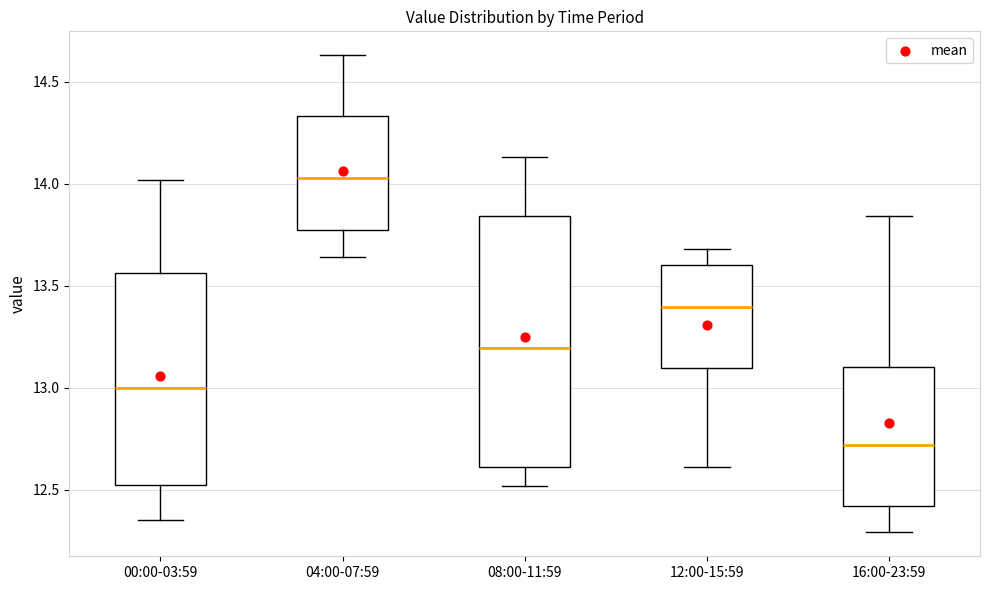

Where does the median line of the box for 08:00-11:59 sit on the y-axis? The values are not printed on the chart, so give them approximately, as read against the axis.

13.20